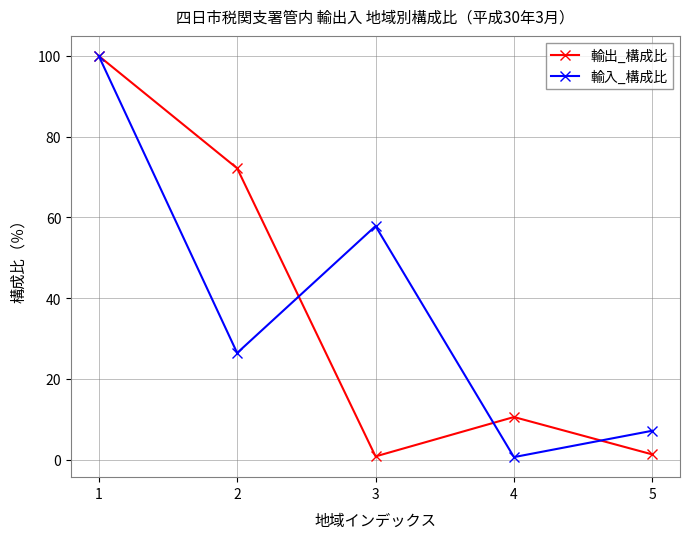

Reading left to right, extract all data points from this chart.

輸出_構成比: 100.0	72.2	0.8	10.6	1.3
輸入_構成比: 100.0	26.4	57.9	0.7	7.2